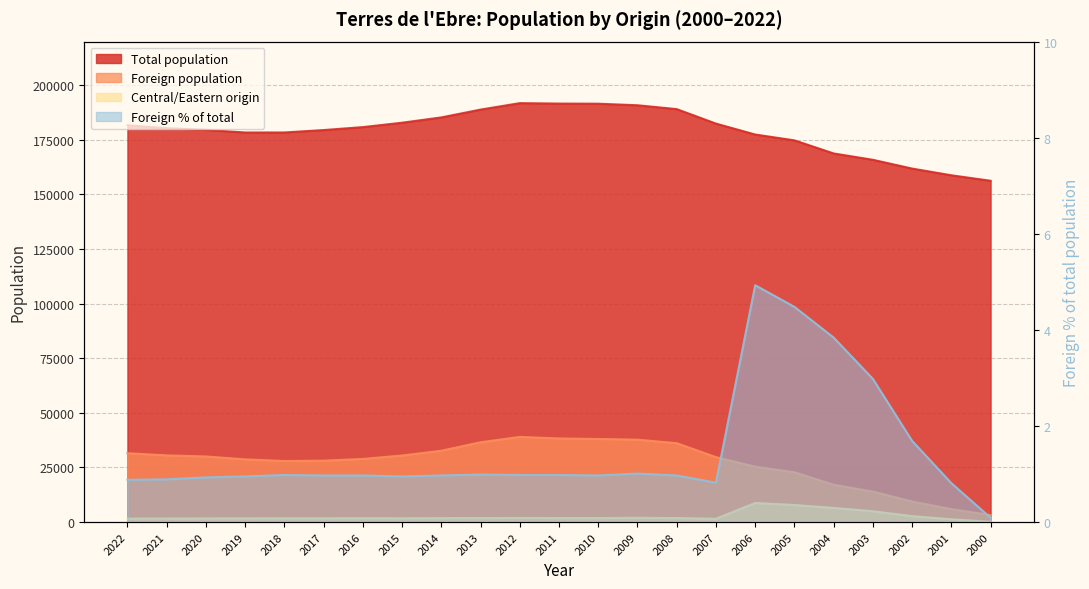

Reading right to left, extract all data points from this chart.

Total population: 2000=156284.0	2001=158797.0	2002=161871.0	2003=165887.0	2004=168793.0	2005=174792.0	2006=177462.0	2007=182462.0	2008=189091.0	2009=190860.0	2010=191568.0	2011=191631.0	2012=191826.0	2013=188878.0	2014=185294.0	2015=182867.0	2016=180855.0	2017=179508.0	2018=178398.0	2019=178387.0	2020=179574.0	2021=180383.0	2022=181708.0
Foreign population: 2000=3200.0	2001=5918.0	2002=9423.0	2003=13964.0	2004=17095.0	2005=22803.0	2006=25378.0	2007=29742.0	2008=36123.0	2009=37738.0	2010=38045.0	2011=38302.0	2012=38996.0	2013=36541.0	2014=32667.0	2015=30487.0	2016=28922.0	2017=28120.0	2018=27944.0	2019=28731.0	2020=30040.0	2021=30537.0	2022=31539.0
Central and Eastern origin: 2000=133.0	2001=1282.0	2002=2729.0	2003=4950.0	2004=6484.0	2005=7823.0	2006=8741.0	2007=1501.0	2008=1842.0	2009=1937.0	2010=1865.0	2011=1873.0	2012=1888.0	2013=1867.0	2014=1795.0	2015=1744.0	2016=1754.0	2017=1743.0	2018=1741.0	2019=1694.0	2020=1672.0	2021=1604.0	2022=1596.0
Foreign % of total: 2000=0.1	2001=0.8	2002=1.7	2003=3.0	2004=3.8	2005=4.5	2006=4.9	2007=0.8	2008=1.0	2009=1.0	2010=1.0	2011=1.0	2012=1.0	2013=1.0	2014=1.0	2015=0.9	2016=1.0	2017=1.0	2018=1.0	2019=0.9	2020=0.9	2021=0.9	2022=0.9